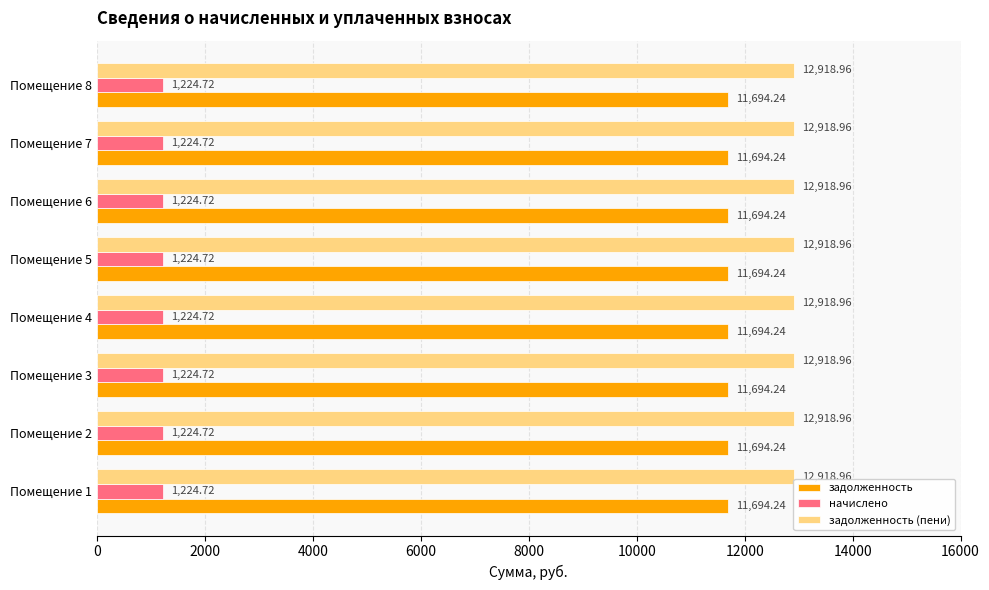

At Помещение 8, list the series in order from largest to smallest.

задолженность (пени), задолженность, начислено